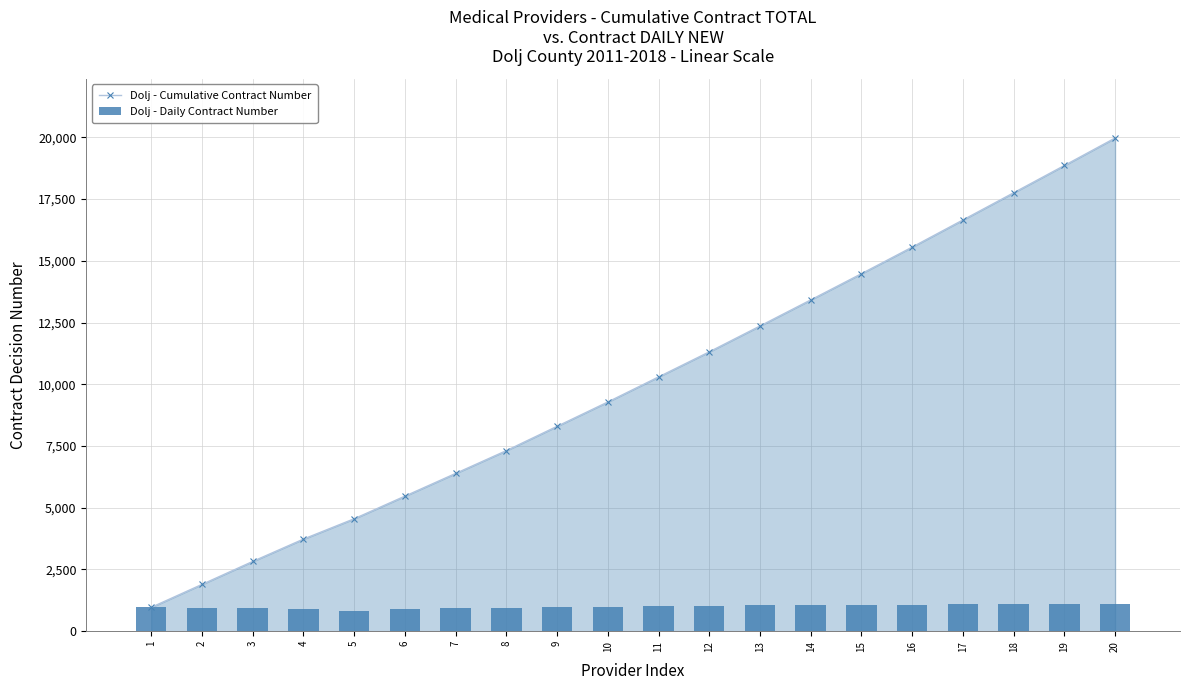

How many distinct data groups are displayed?

2